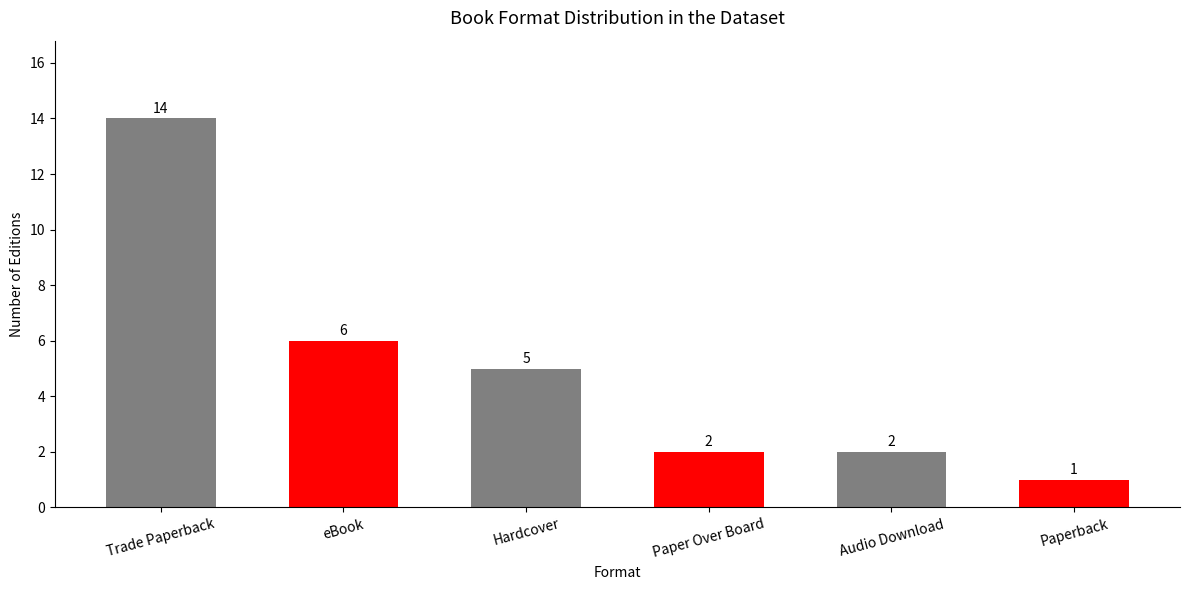

What is the minimum value shown in the chart?

1